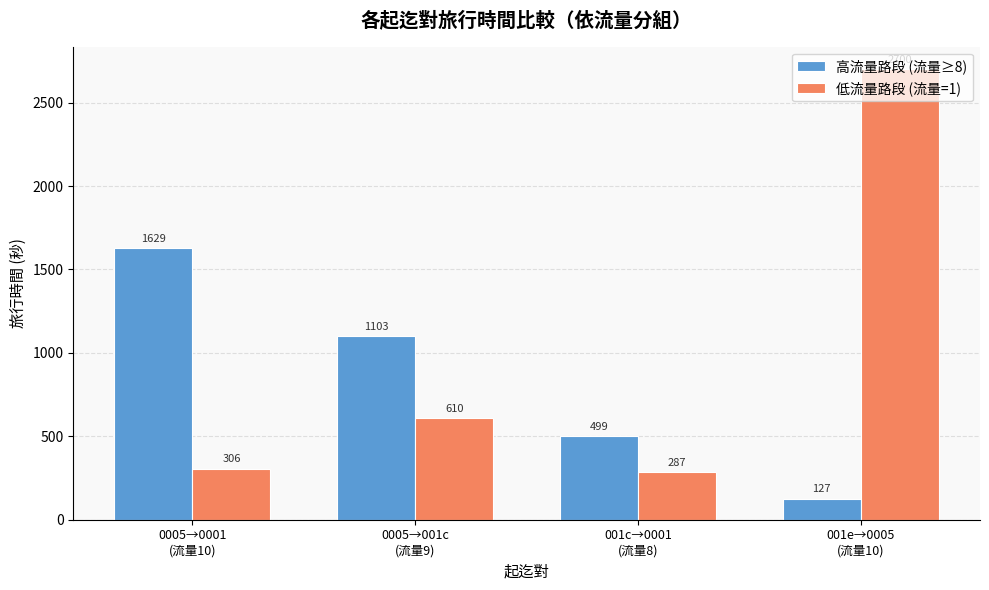

Reading left to right, what are all the values shown in this chart?

高流量路段 (流量≥8): 1629	1103	499	127
低流量路段 (流量=1): 306	610	287	2700